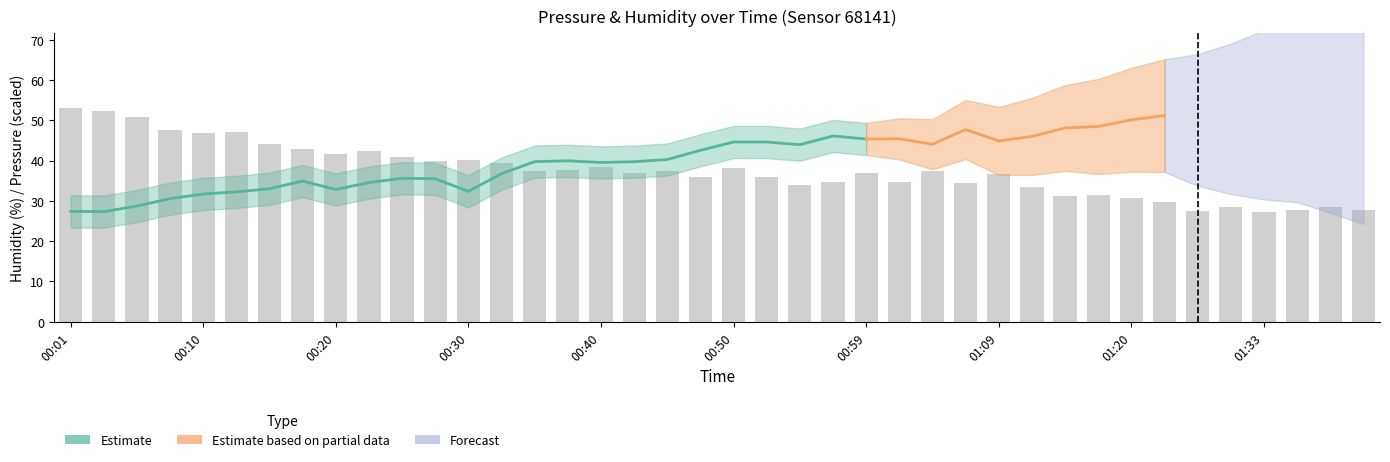

What is the sum of the values at 00:28 and 01:02?

74.7